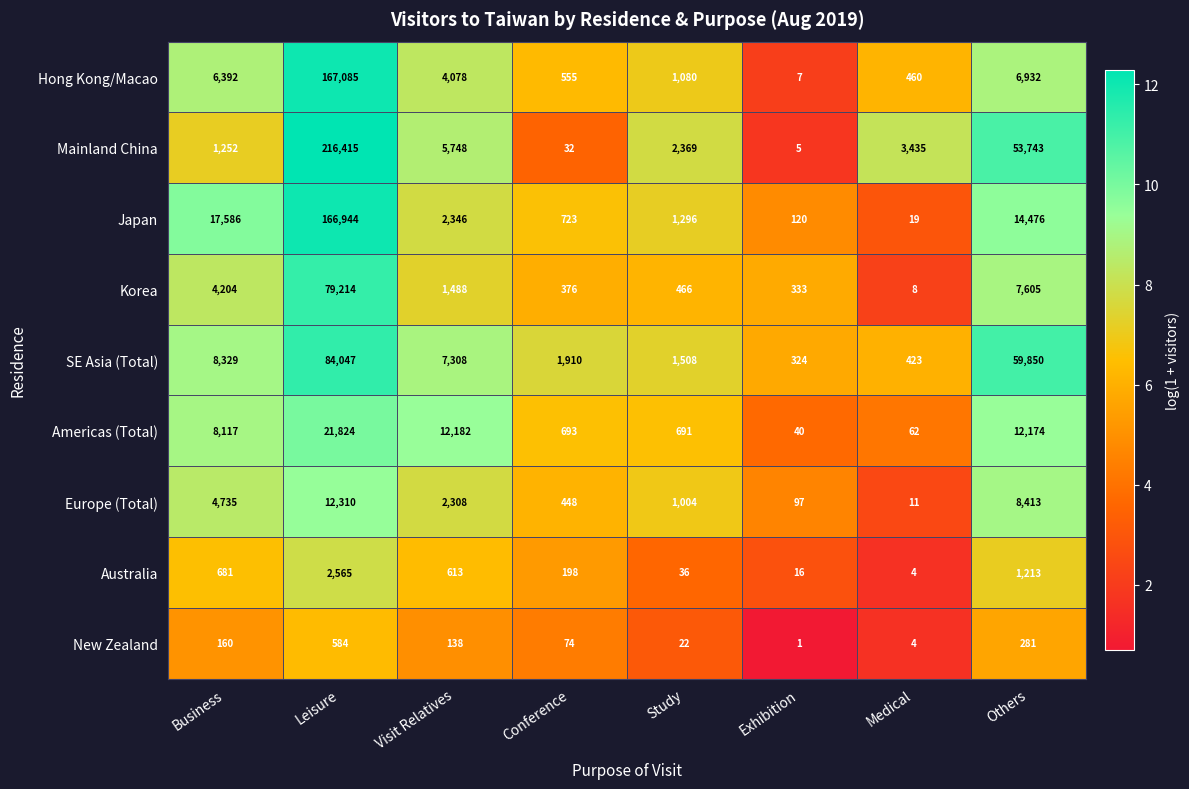

What is the sum of the Australia values at Leisure and Medical?

2569